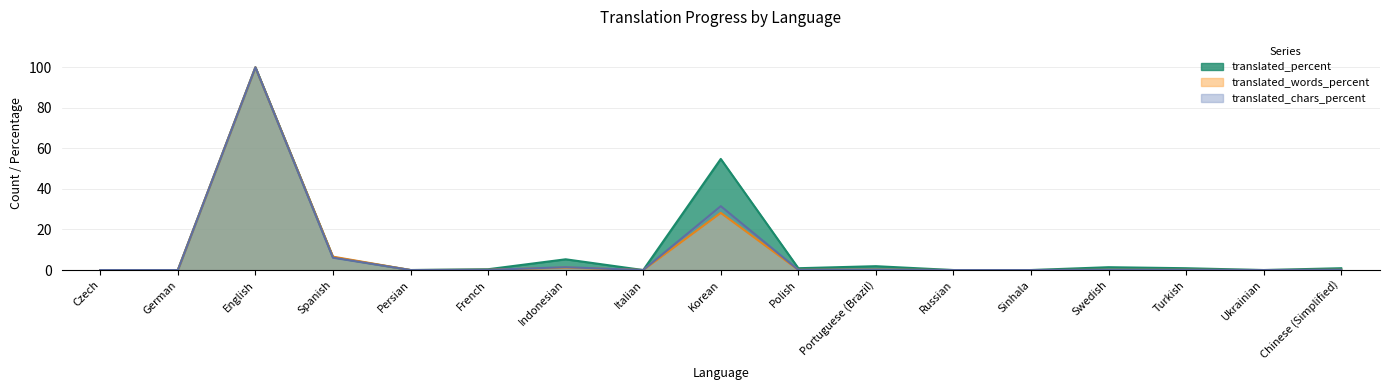

Which category has the highest value in the translated_words_percent line series?

English